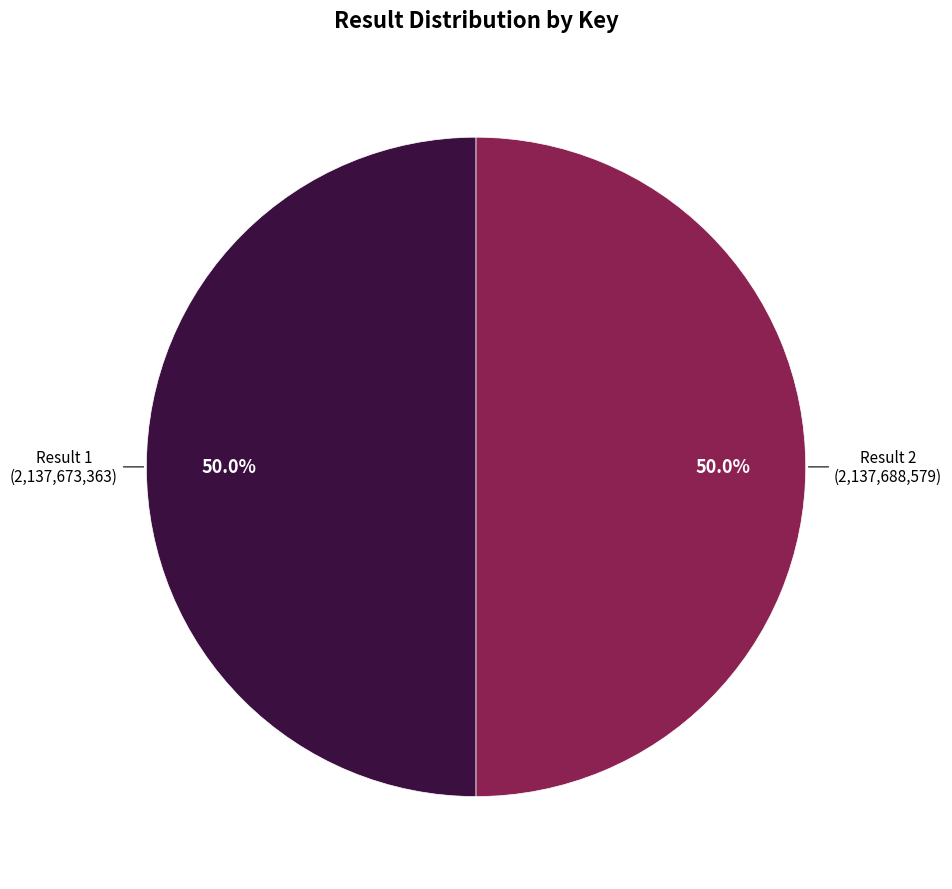

Rank the categories by value from highest to lowest.

2, 1